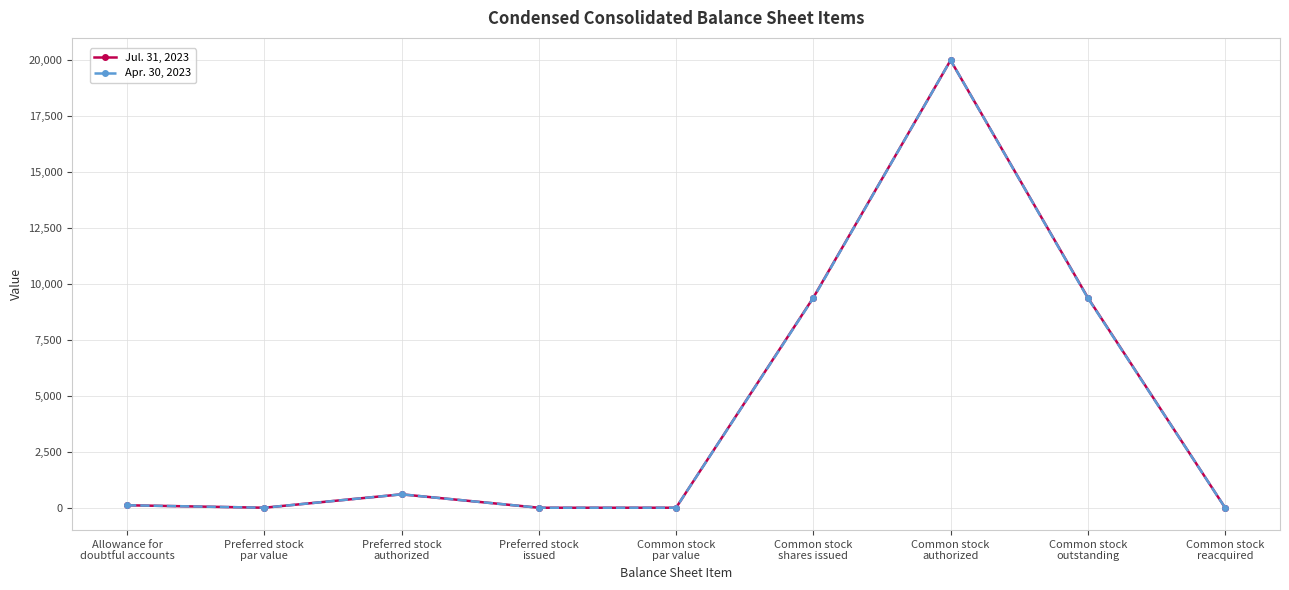

What is the highest value of the Apr. 30, 2023 series?

20000